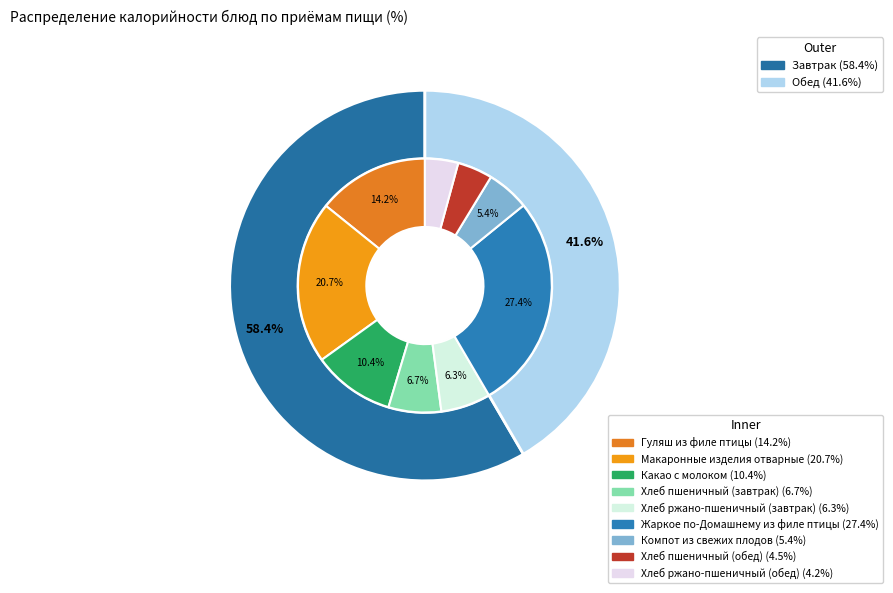

To the nearest percent, what portion does Макаронные изделия отварные represent?

21%